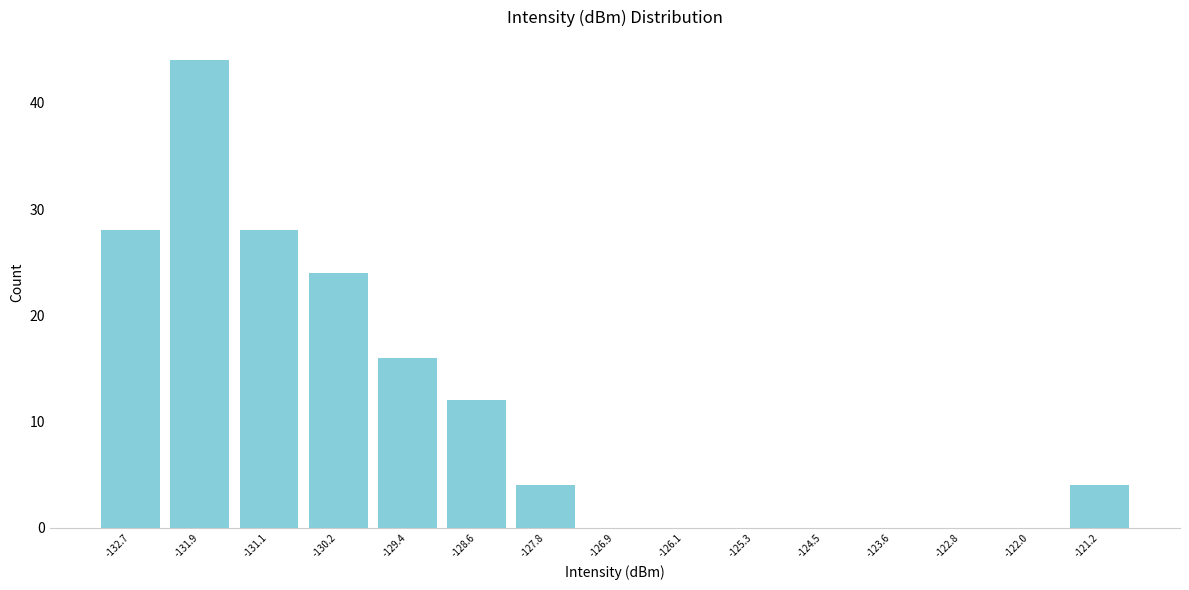

How tall is the bar that spans -132.3 to -131.5 on the x-axis? Neither the bar edges nor the heights are printed on the chart, so give them approximately, as read against the axes.

44